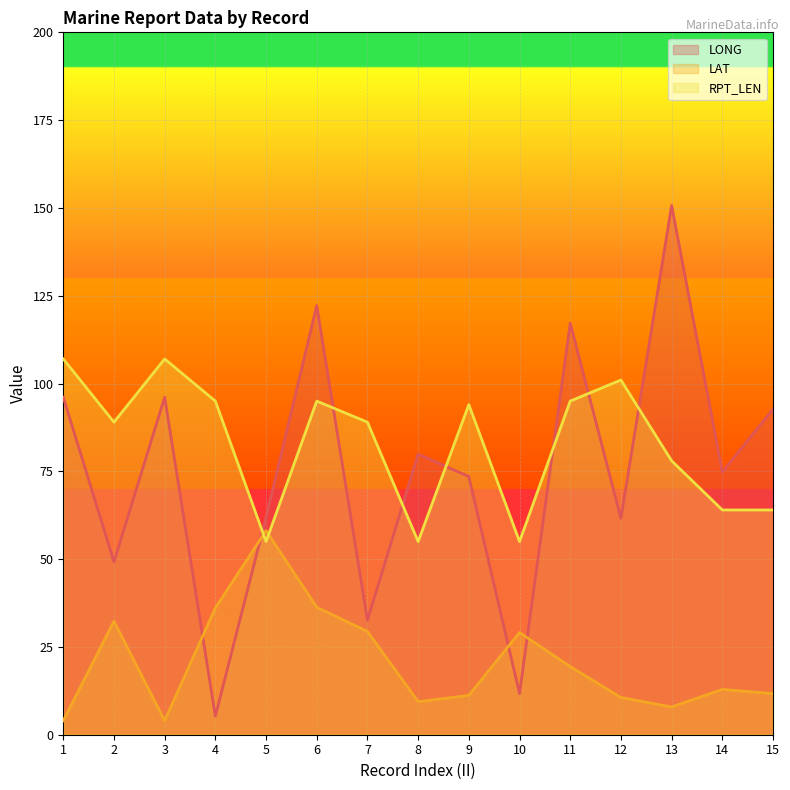

What is the average value of the RPT_LEN series?

82.9